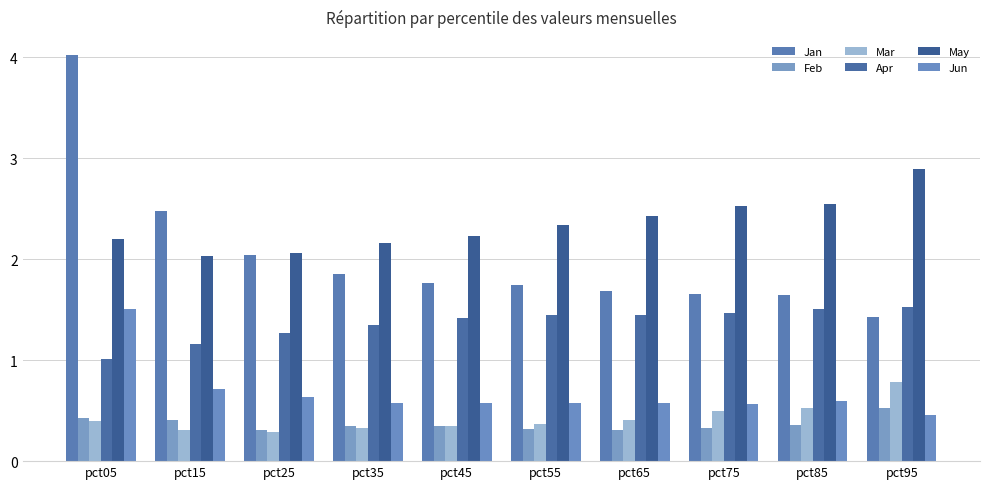

Is it true that Jan equals 1.7 at pct55?

True